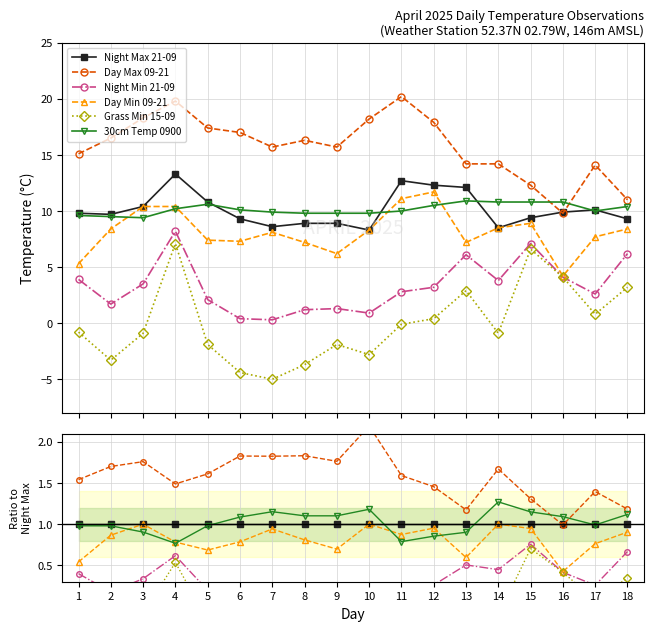

Reading left to right, what are all the values shown in this chart?

Night Max 21-09: 1.0	1.0	1.0	1.0	1.0	1.0	1.0	1.0	1.0	1.0	1.0	1.0	1.0	1.0	1.0	1.0	1.0	1.0
Day Max 09-21: 1.5	1.7	1.8	1.5	1.6	1.8	1.8	1.8	1.8	2.2	1.6	1.5	1.2	1.7	1.3	1.0	1.4	1.2
Night Min 21-09: 0.4	0.2	0.3	0.6	0.2	0.0	0.0	0.1	0.1	0.1	0.2	0.3	0.5	0.4	0.8	0.4	0.3	0.7
Day Min 09-21: 0.5	0.9	1.0	0.8	0.7	0.8	0.9	0.8	0.7	1.0	0.9	1.0	0.6	1.0	0.9	0.4	0.8	0.9
Grass Min 15-09: -0.1	-0.3	-0.1	0.5	-0.2	-0.5	-0.6	-0.4	-0.2	-0.3	-0.0	0.0	0.2	-0.1	0.7	0.4	0.1	0.3
30cm Temp 0900: 1.0	1.0	0.9	0.8	1.0	1.1	1.2	1.1	1.1	1.2	0.8	0.9	0.9	1.3	1.1	1.1	1.0	1.1